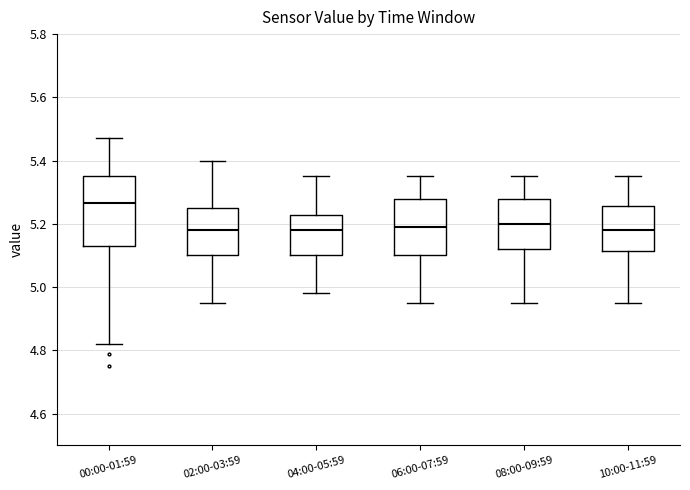

Which box has the highest median line?

00:00-01:59